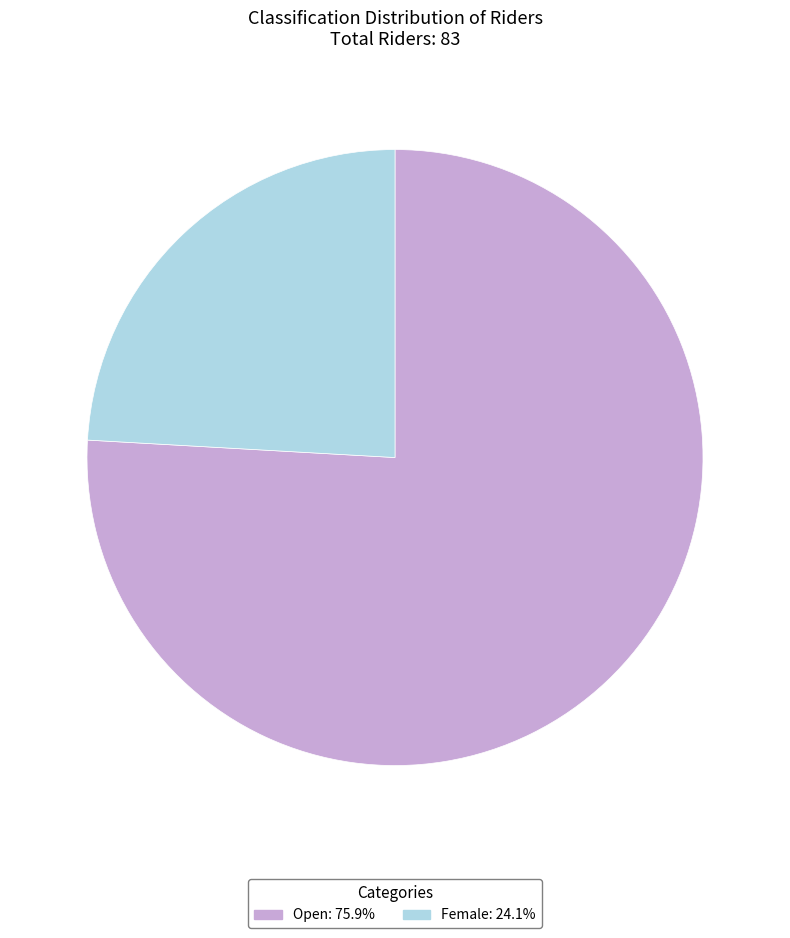

Is the sum of Female and Open greater than half?

Yes